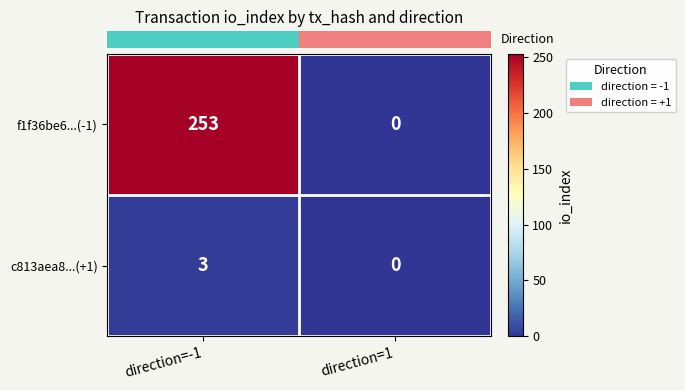

Between direction=-1 and direction=1, which series saw the biggest shift?

f1f36be6...(-1)